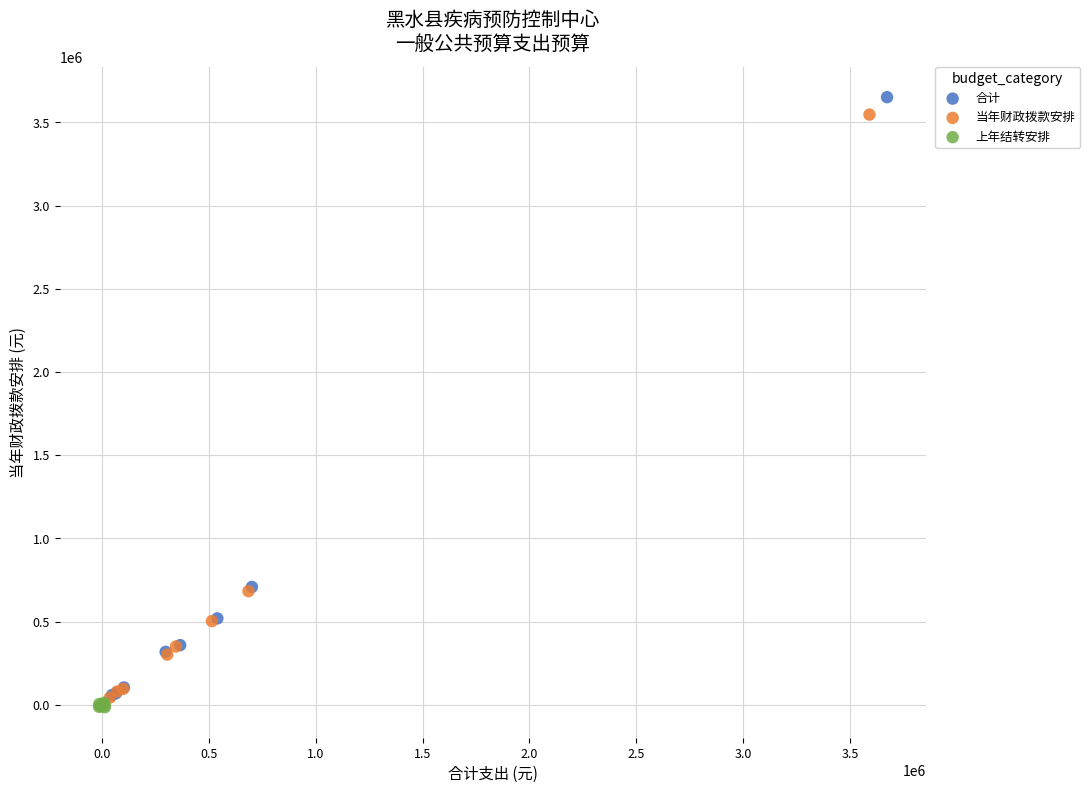

Which series has the largest Y range (max minus min)?

合计